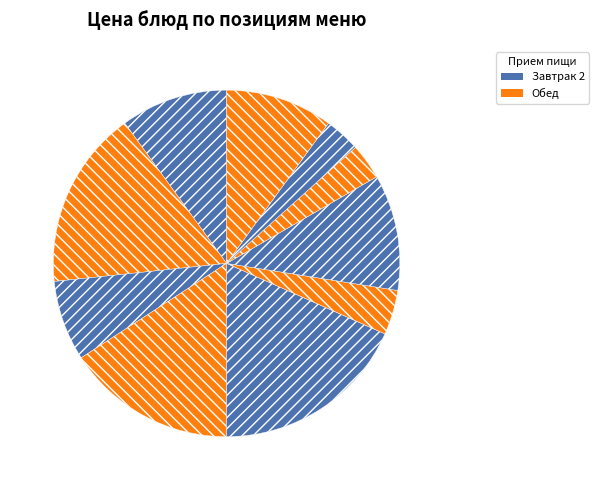

How many segments does this pie chart have?

10